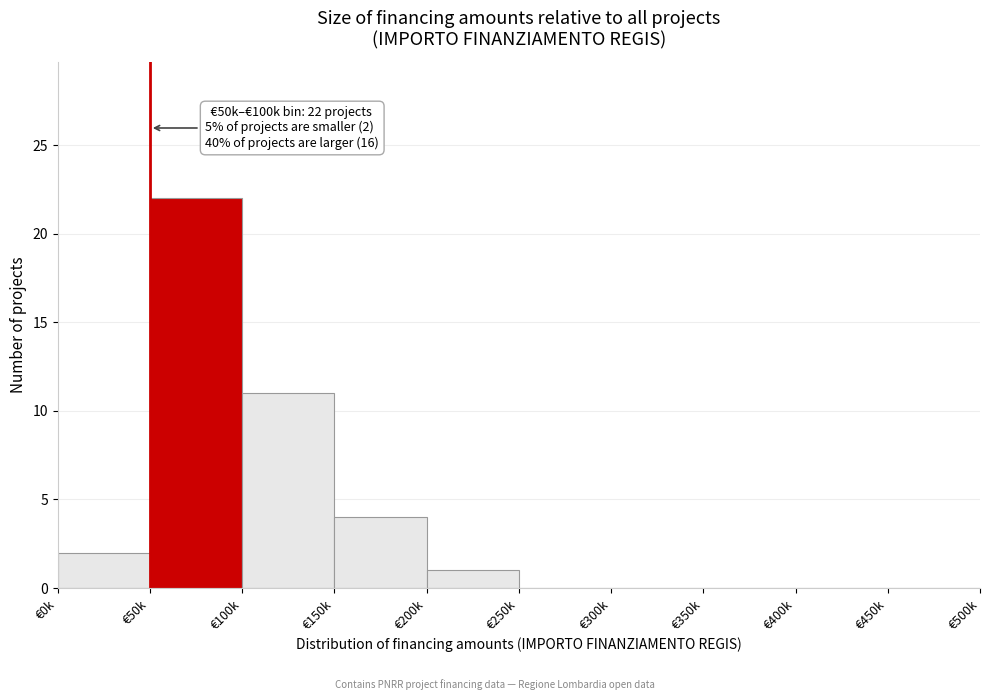

Reading left to right, extract all data points from this chart.

€0k=2	€50k=22	€100k=11	€150k=4	€200k=1	€250k=0	€300k=0	€350k=0	€400k=0	€450k=0